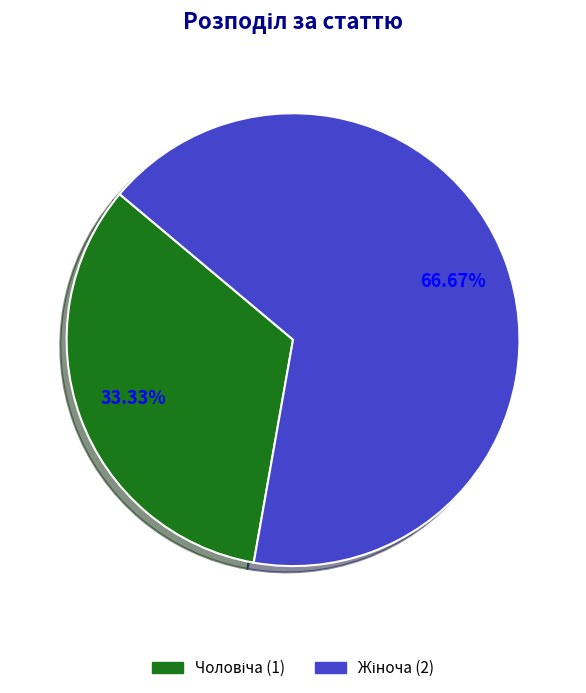

To the nearest percent, what is the difference between the largest and smallest slice percentages?

33%